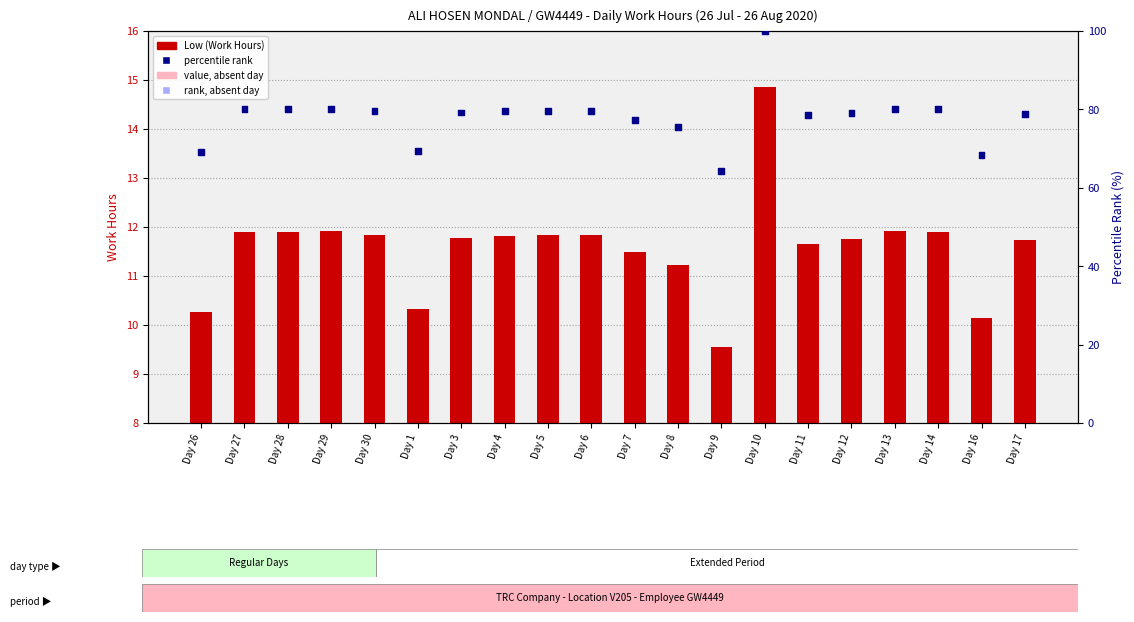

What are all the series names shown in the legend?

Low (Work Hours), Percentile rank